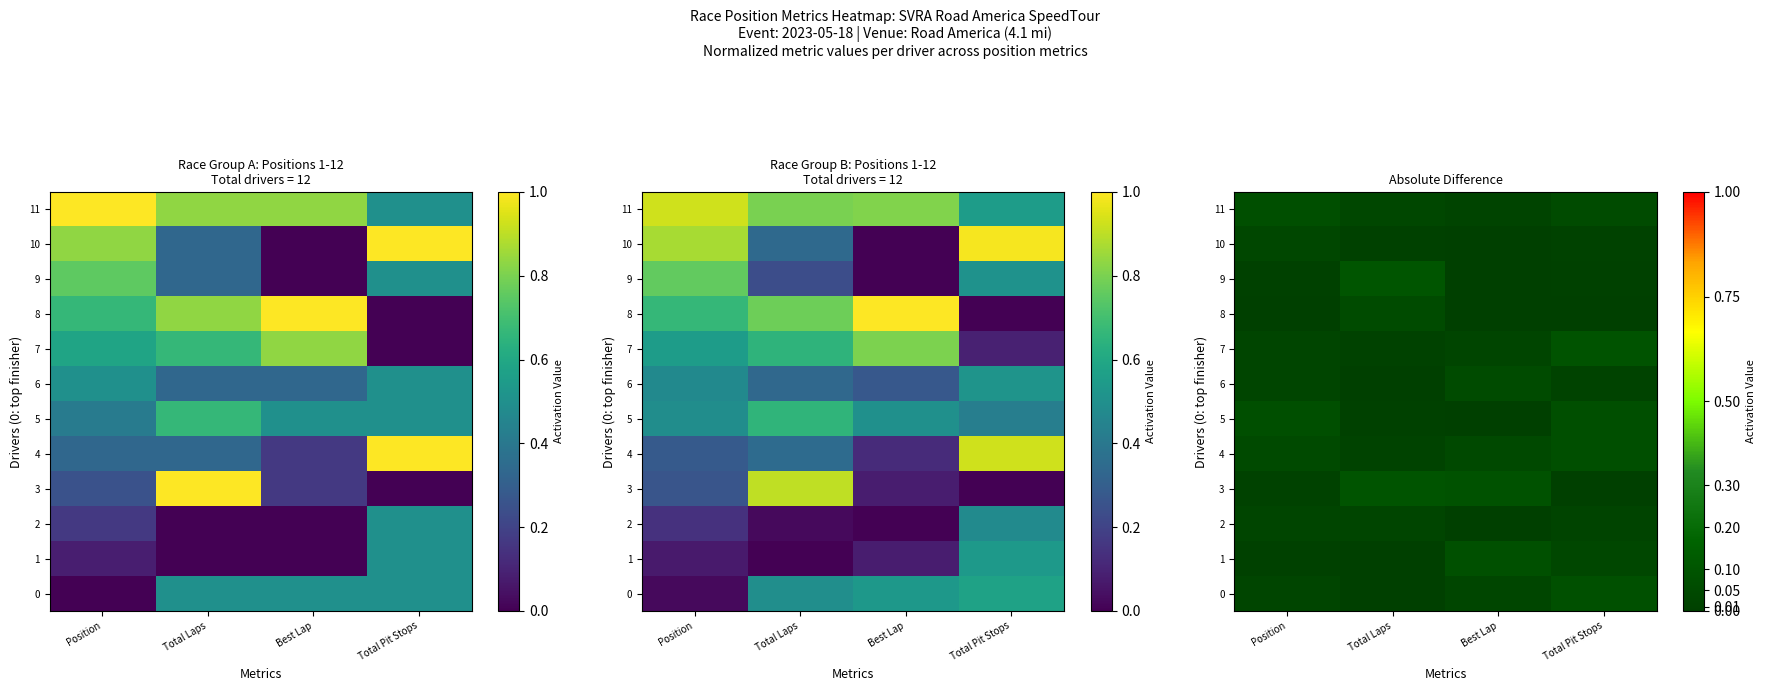

List the series in order of their peak value, highest first.

9, 3, 7, 1, 0, 11, 5, 4, 6, 8, 10, 2